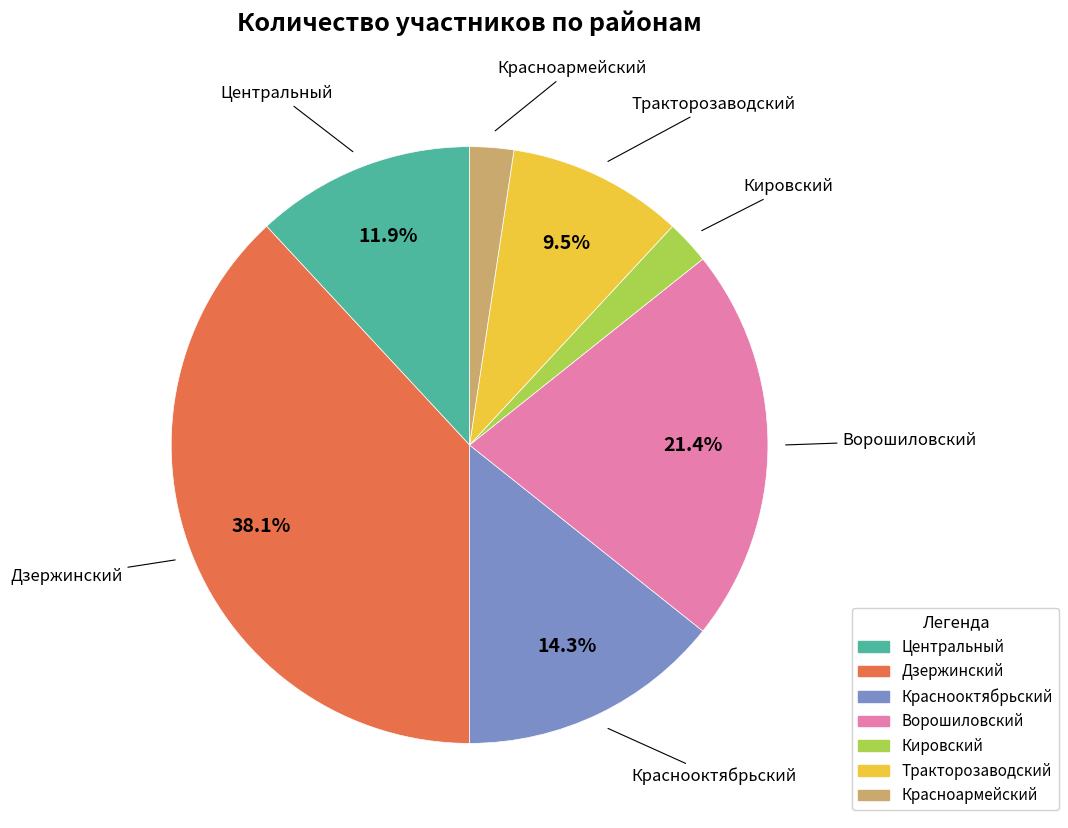

Which category has the biggest portion of the pie?

Дзержинский